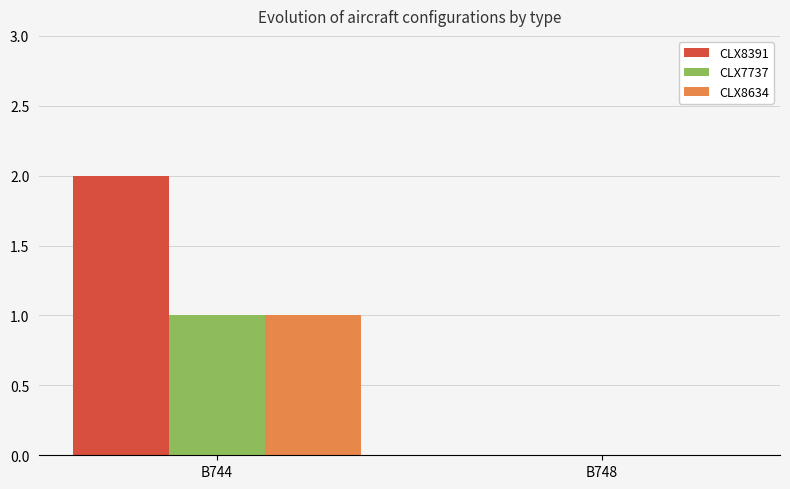

What is the sum of the CLX7737 values at B748 and B744?

1